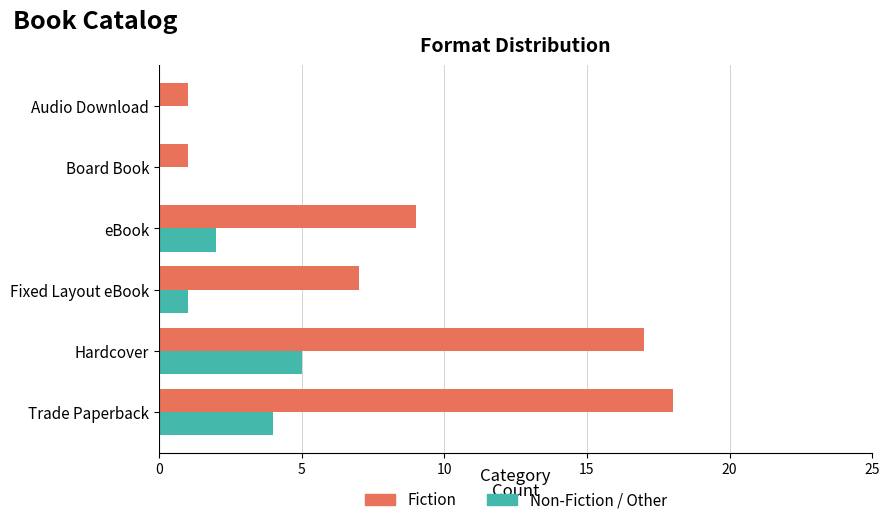

What is the sum of all Non-Fiction / Other values?

12